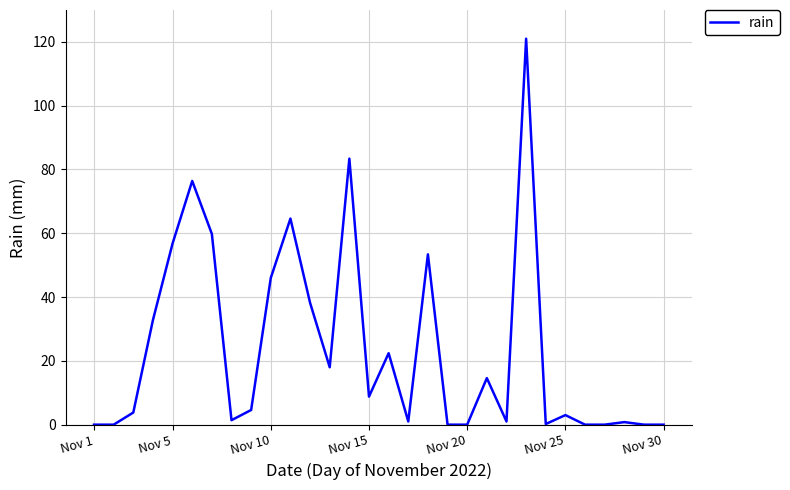

How many lines are shown in the chart?

1